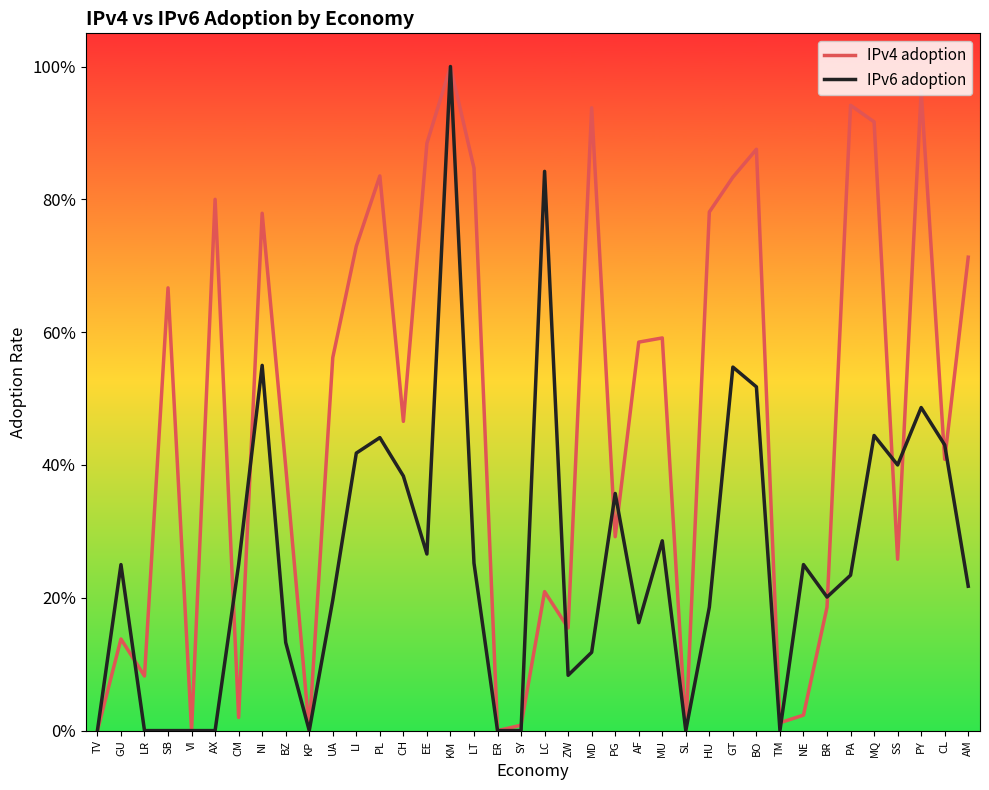

What are all the series names shown in the legend?

IPv4 adoption, IPv6 adoption